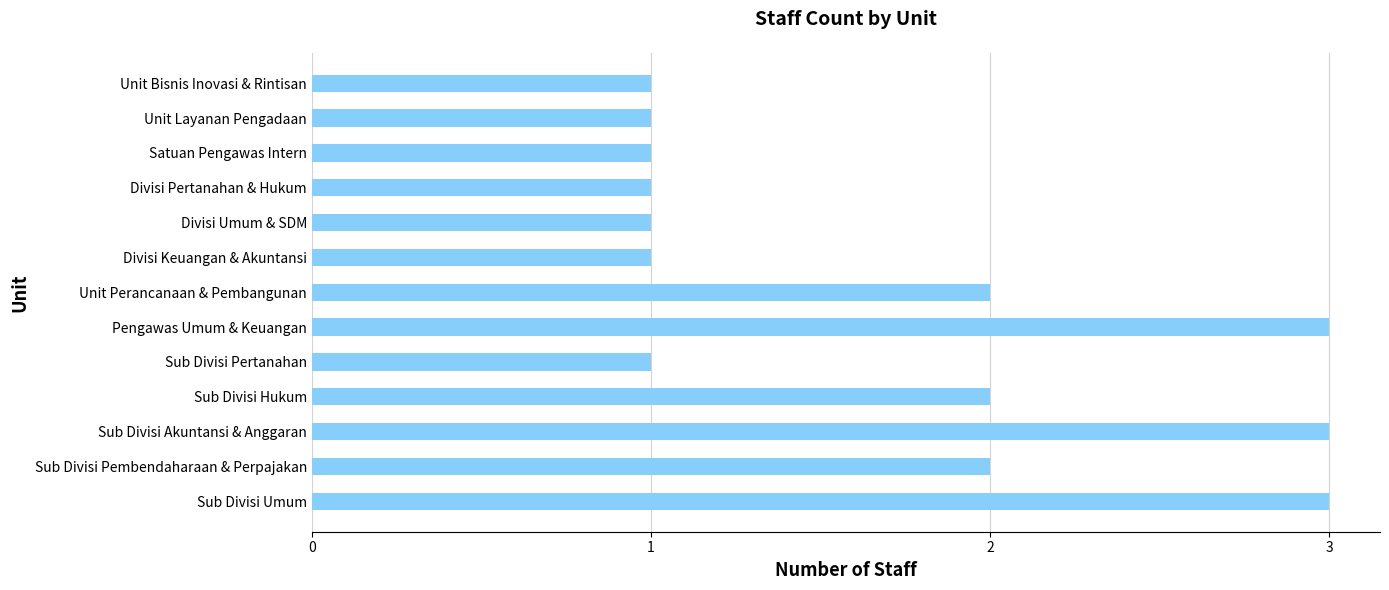

What is the greatest value displayed?

3